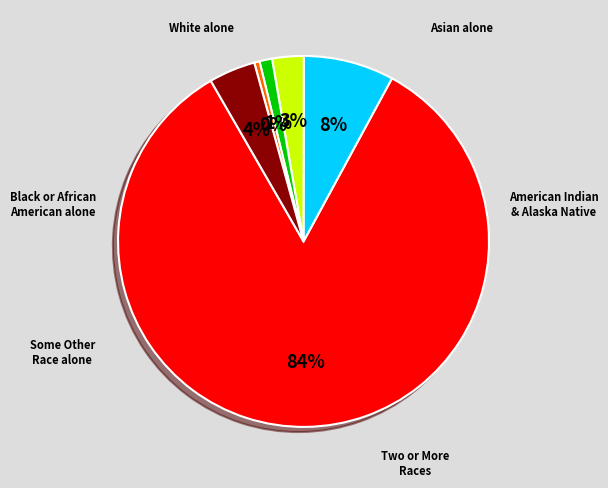

Which slice is the smallest?

Some Other Race alone